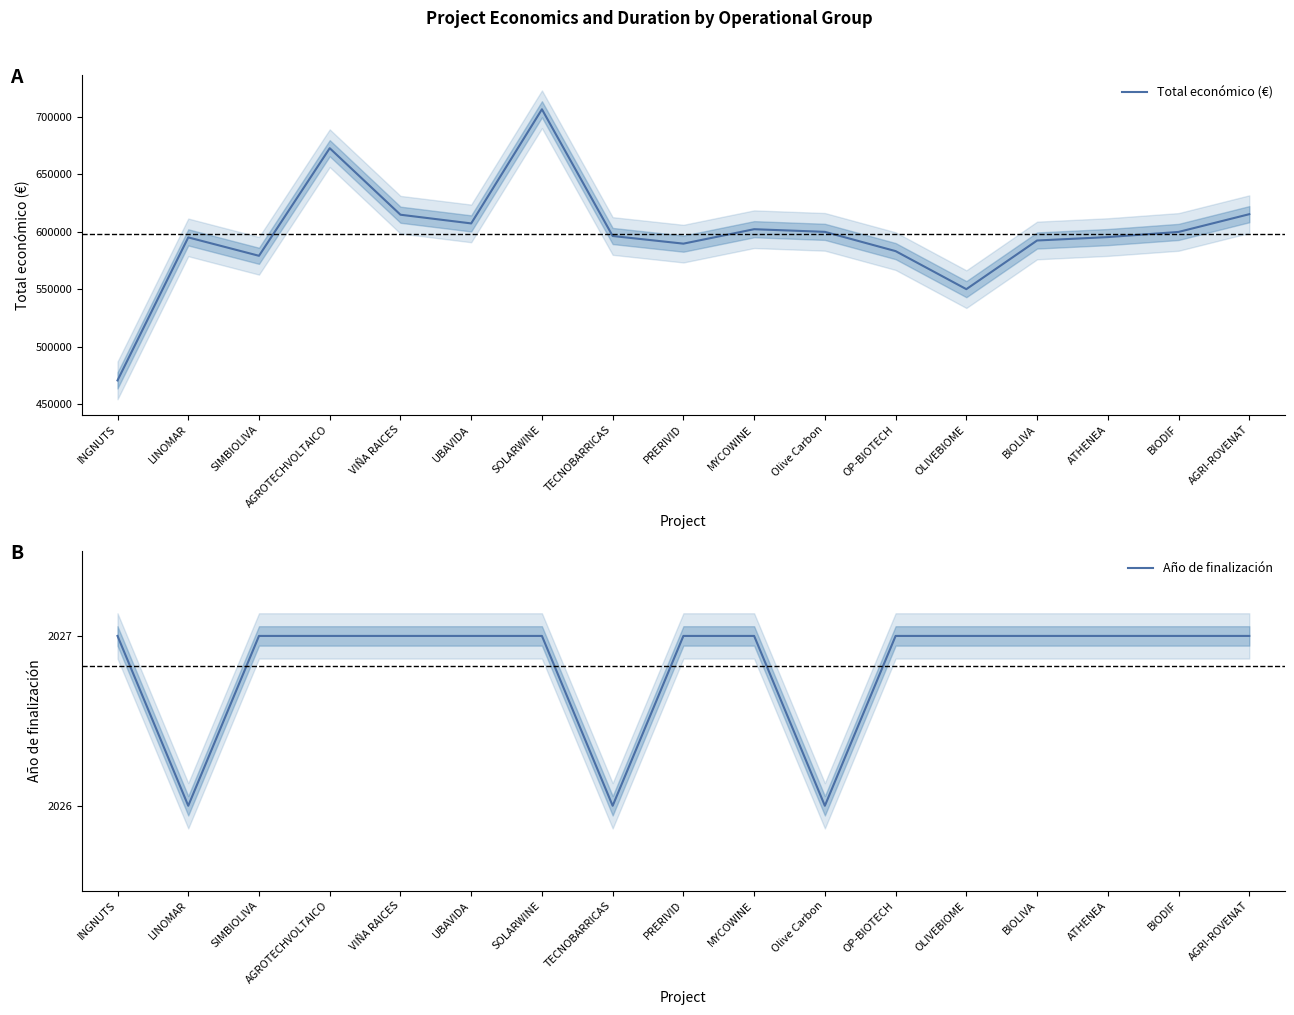

What is the greatest value displayed?

706697.0